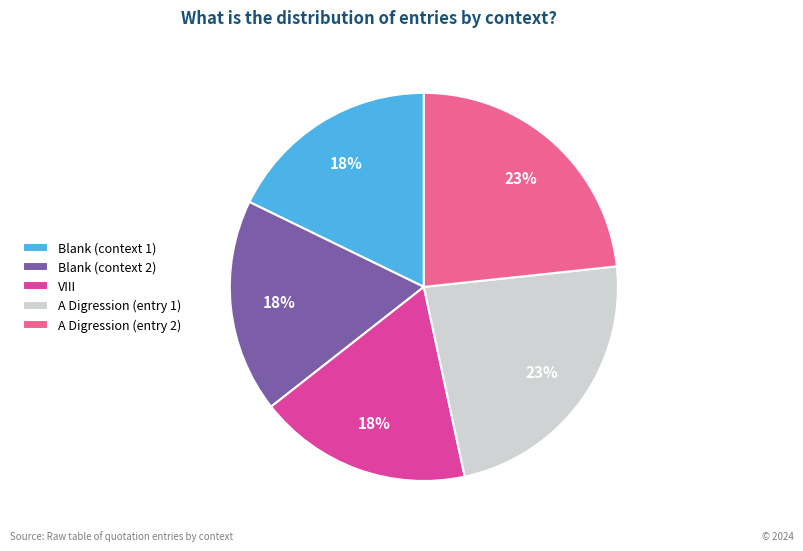

True or false: A Digression (entry 2) accounts for 38% of the total.

False